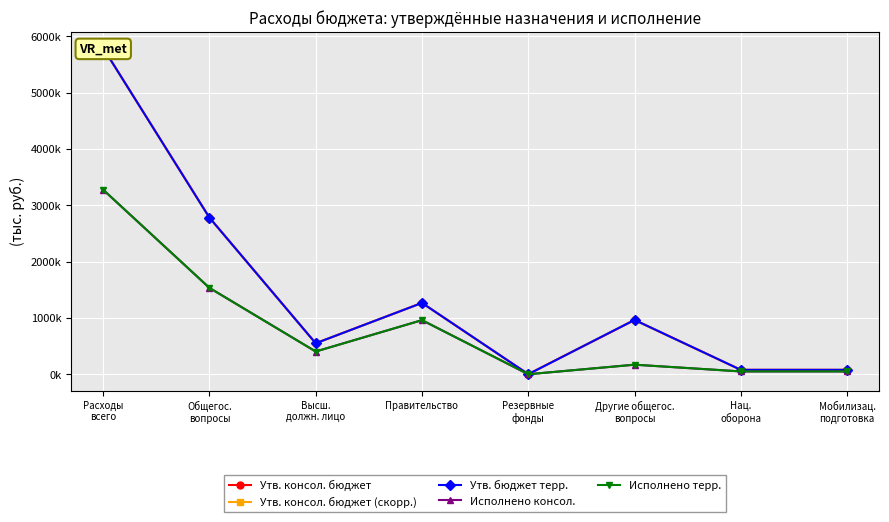

Between Правительство and Резервные
фонды, which is larger?

Правительство